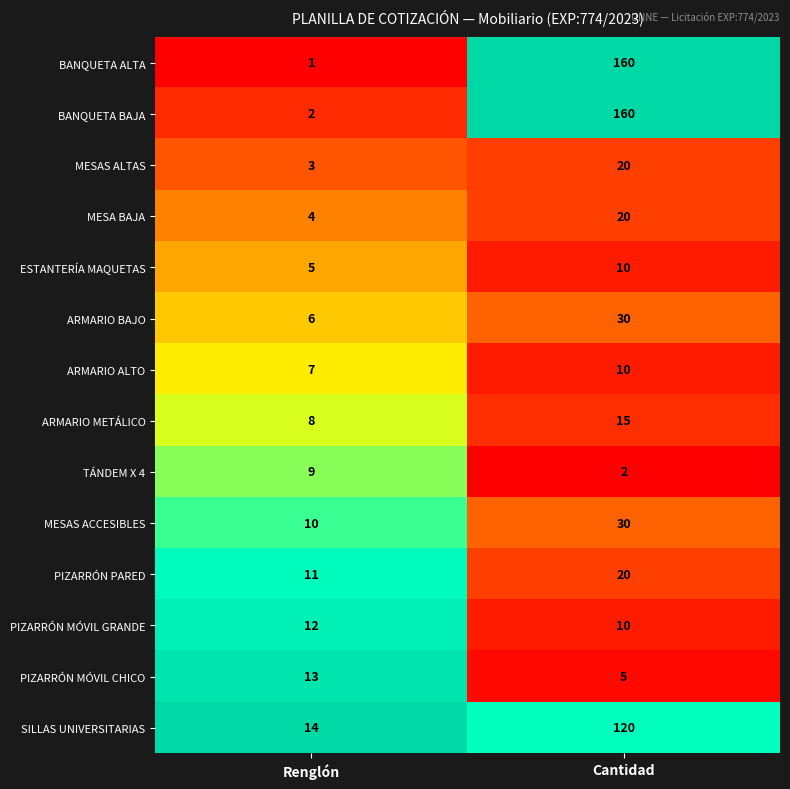

Reading left to right, list all the values displayed in this chart.

BANQUETA ALTA: Renglón=1	Cantidad=160
BANQUETA BAJA: Renglón=2	Cantidad=160
MESAS ALTAS: Renglón=3	Cantidad=20
MESA BAJA: Renglón=4	Cantidad=20
ESTANTERÍA MAQUETAS: Renglón=5	Cantidad=10
ARMARIO BAJO: Renglón=6	Cantidad=30
ARMARIO ALTO: Renglón=7	Cantidad=10
ARMARIO METÁLICO: Renglón=8	Cantidad=15
TÁNDEM X 4: Renglón=9	Cantidad=2
MESAS ACCESIBLES: Renglón=10	Cantidad=30
PIZARRÓN PARED: Renglón=11	Cantidad=20
PIZARRÓN MÓVIL GRANDE: Renglón=12	Cantidad=10
PIZARRÓN MÓVIL CHICO: Renglón=13	Cantidad=5
SILLAS UNIVERSITARIAS: Renglón=14	Cantidad=120